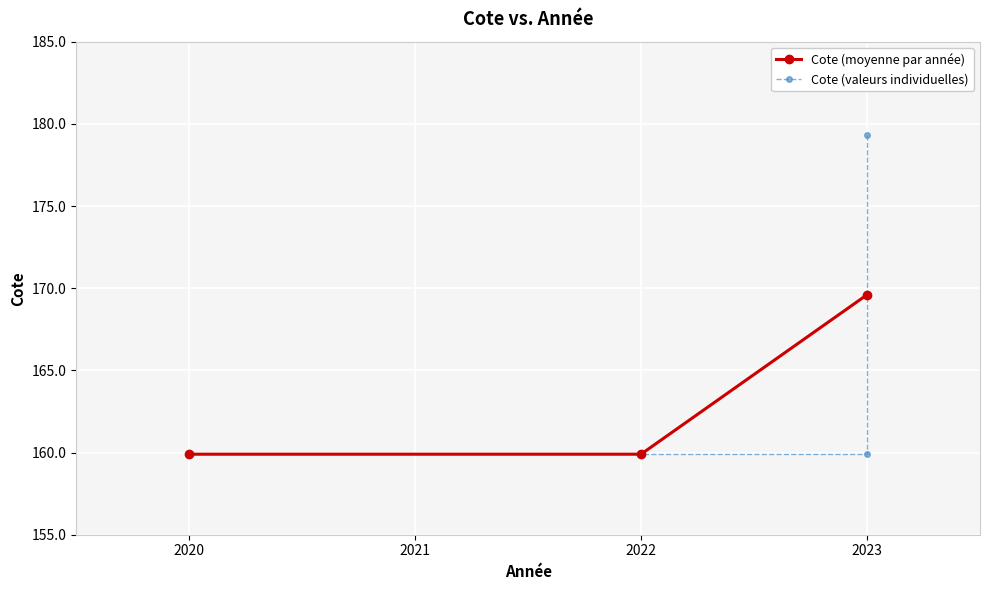

Between 2020 and 2020, which is larger?

2020